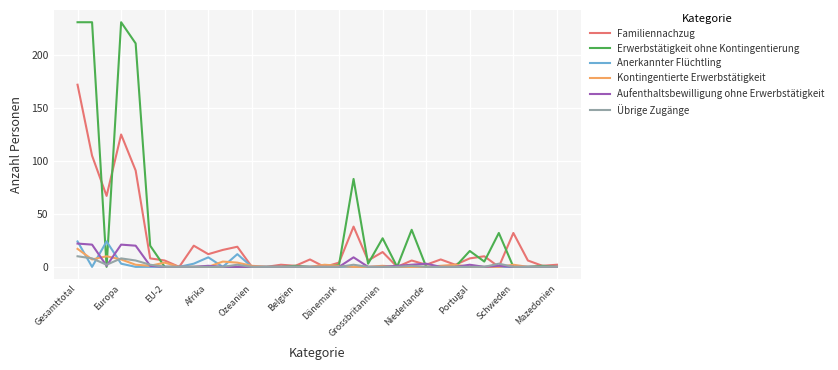

How many categories are shown in the chart?

34